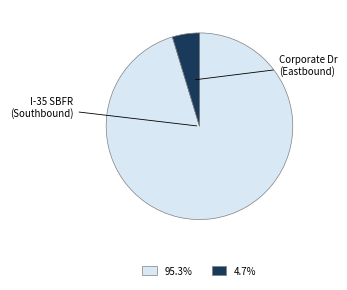

Is there a majority slice in this chart?

Yes